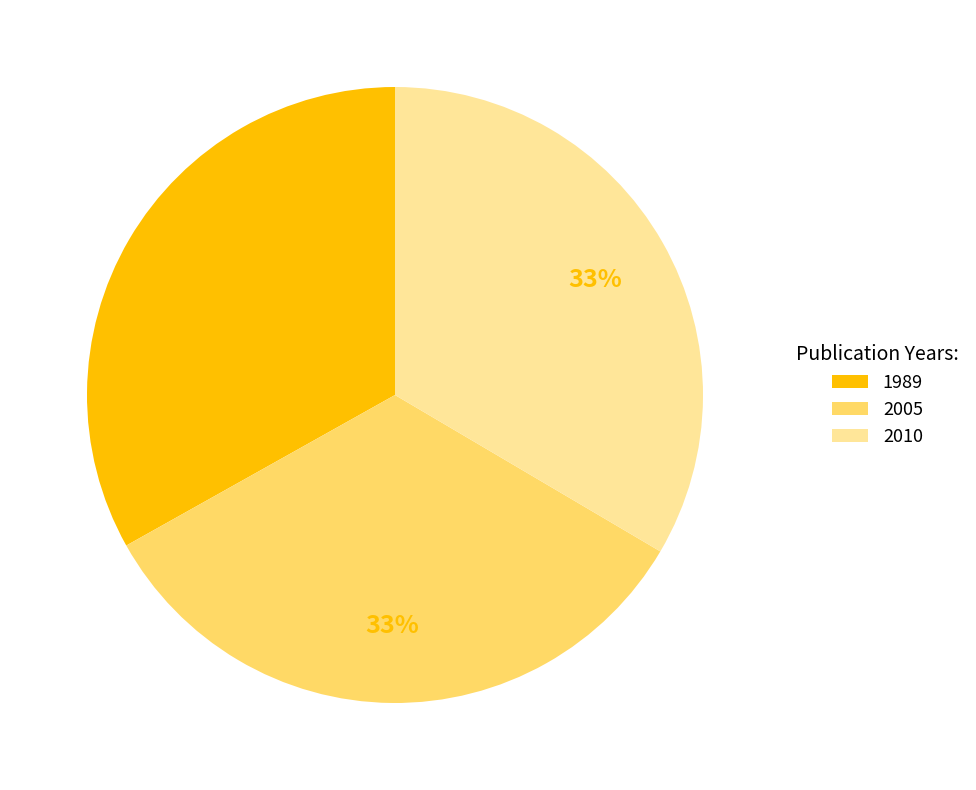

The 2010 slice represents 42% of the pie. True or false?

False